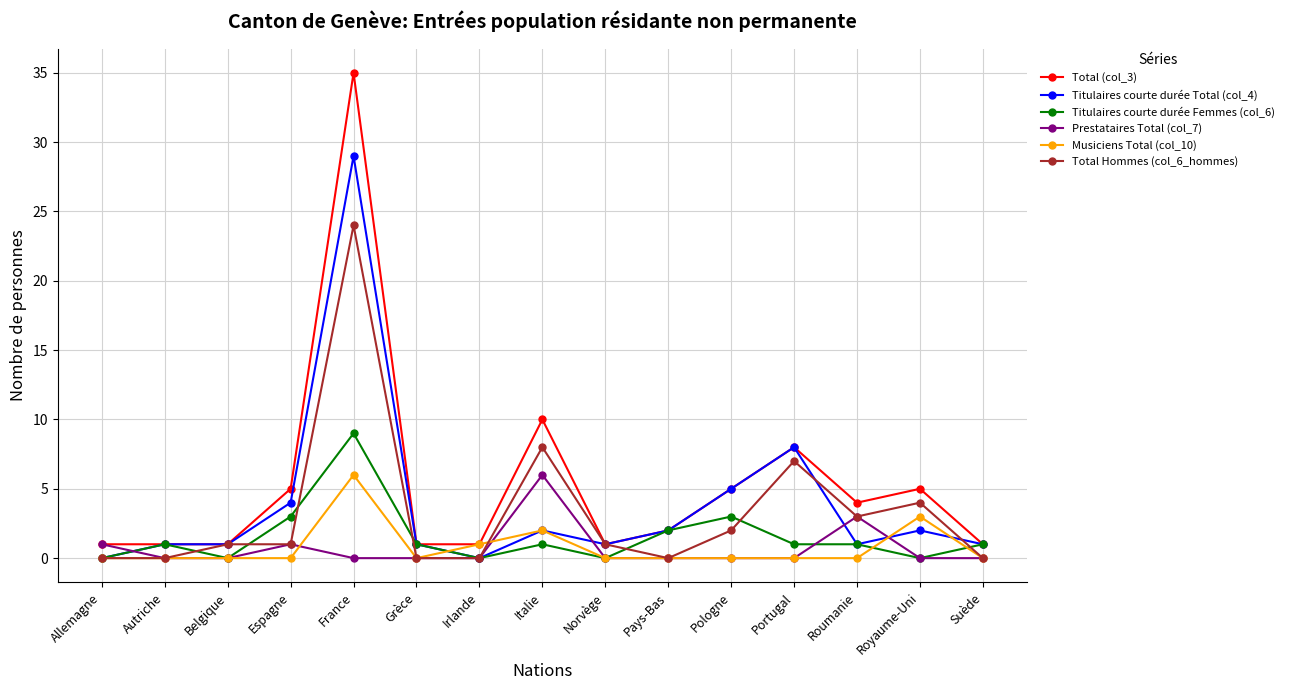

At which category does Titulaires courte durée Femmes (col_6) reach its first local valley?

Belgique